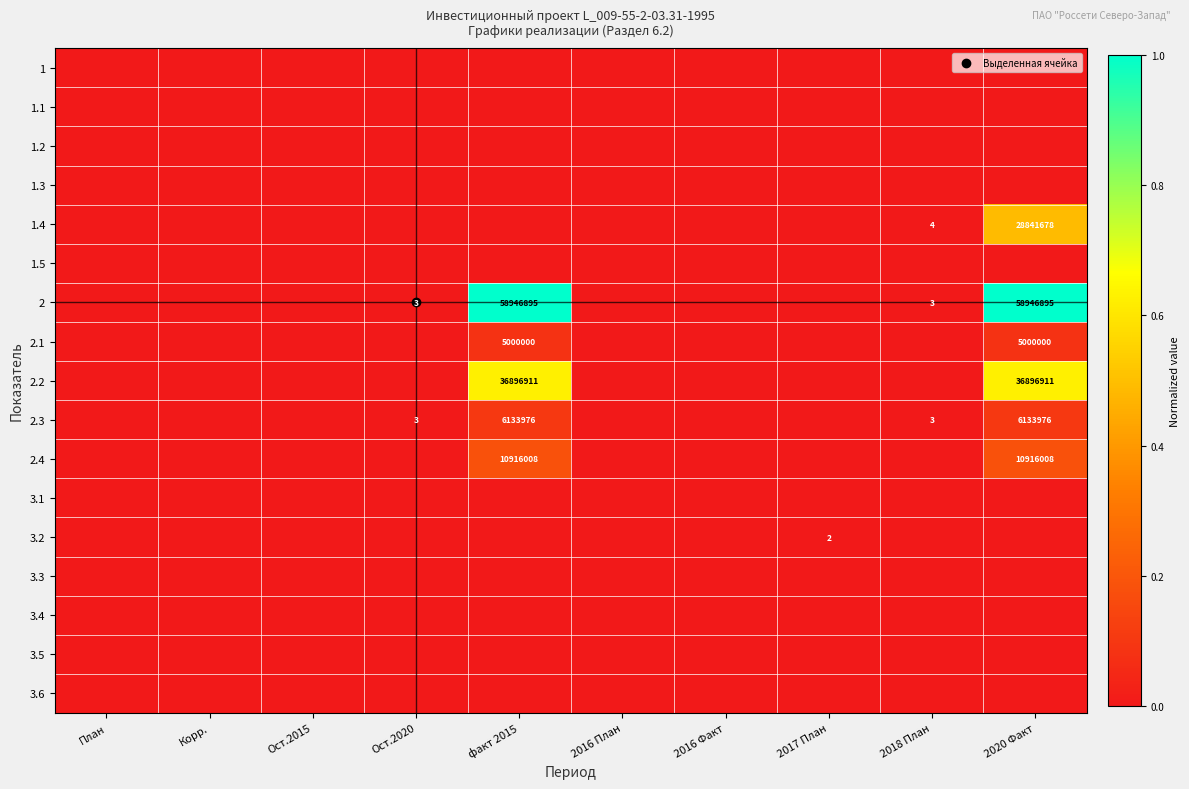

Which category has the highest value across all series?

факт 2015